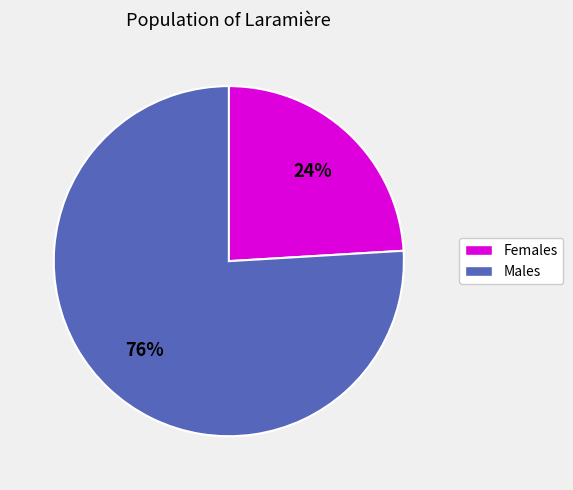

To the nearest percent, what is the average slice percentage?

50%